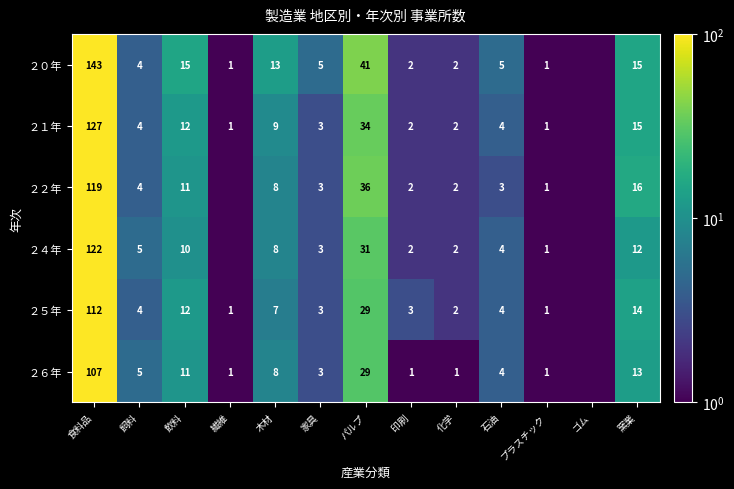

Is it true that ２１年 equals 22.0 at 窯業?

False